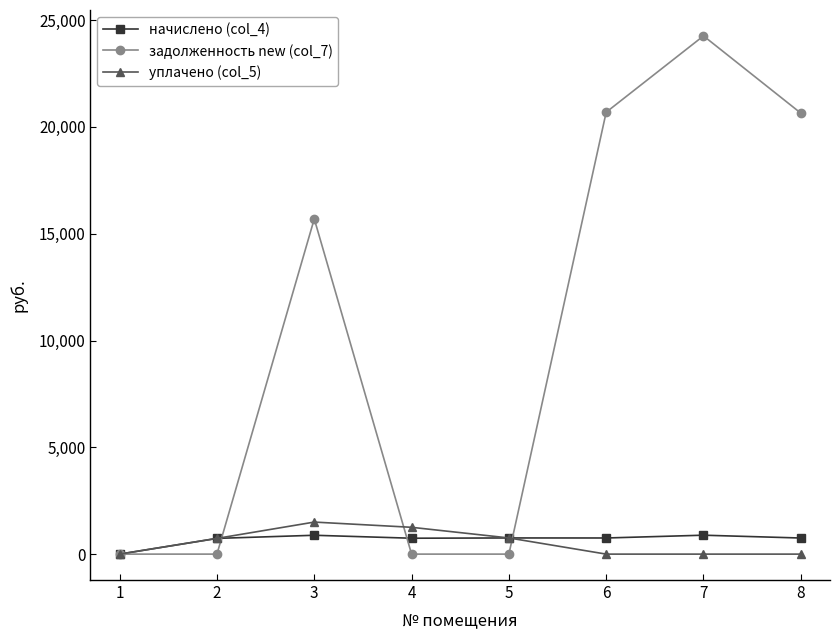

Which series ends up on top after the final intersection of задолженность new (col_7) and начислено (col_4)?

задолженность new (col_7)